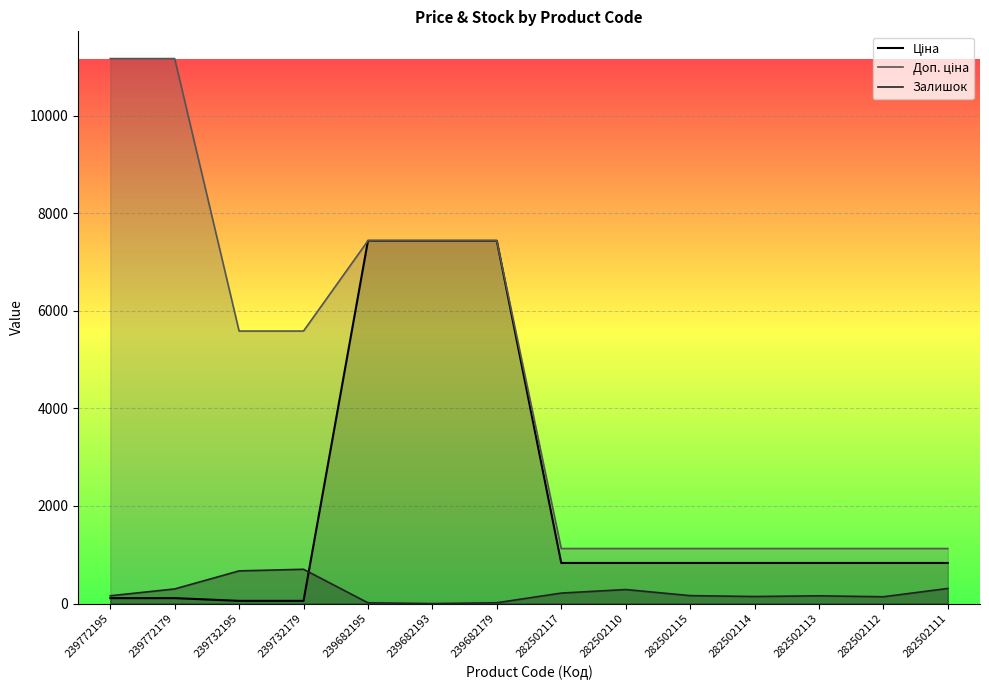

What is the sum of all Ціна values?

28470.2